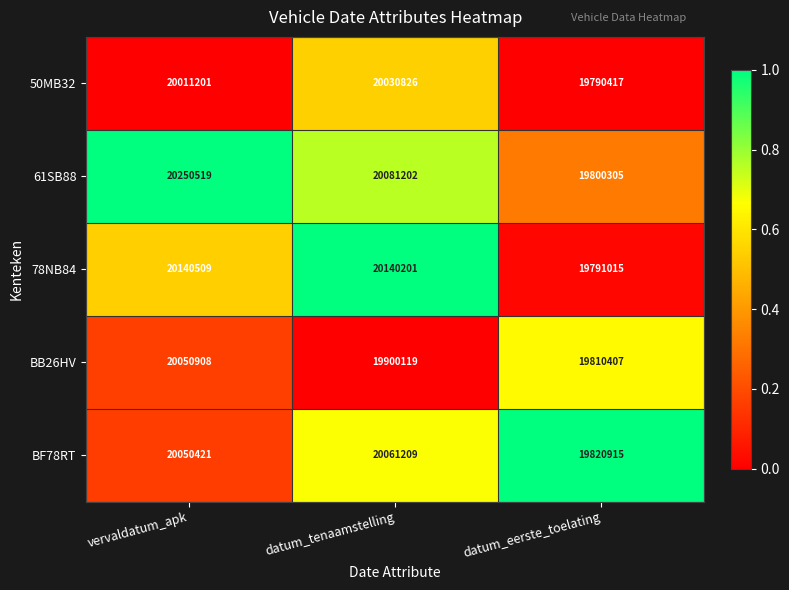

How many categories are shown in the chart?

3